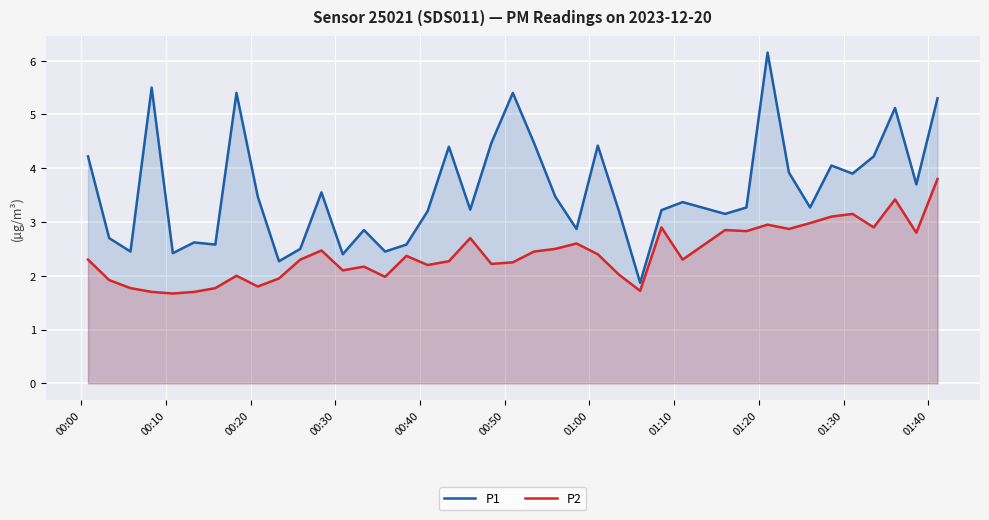

Which series has the largest range (max minus min)?

P1